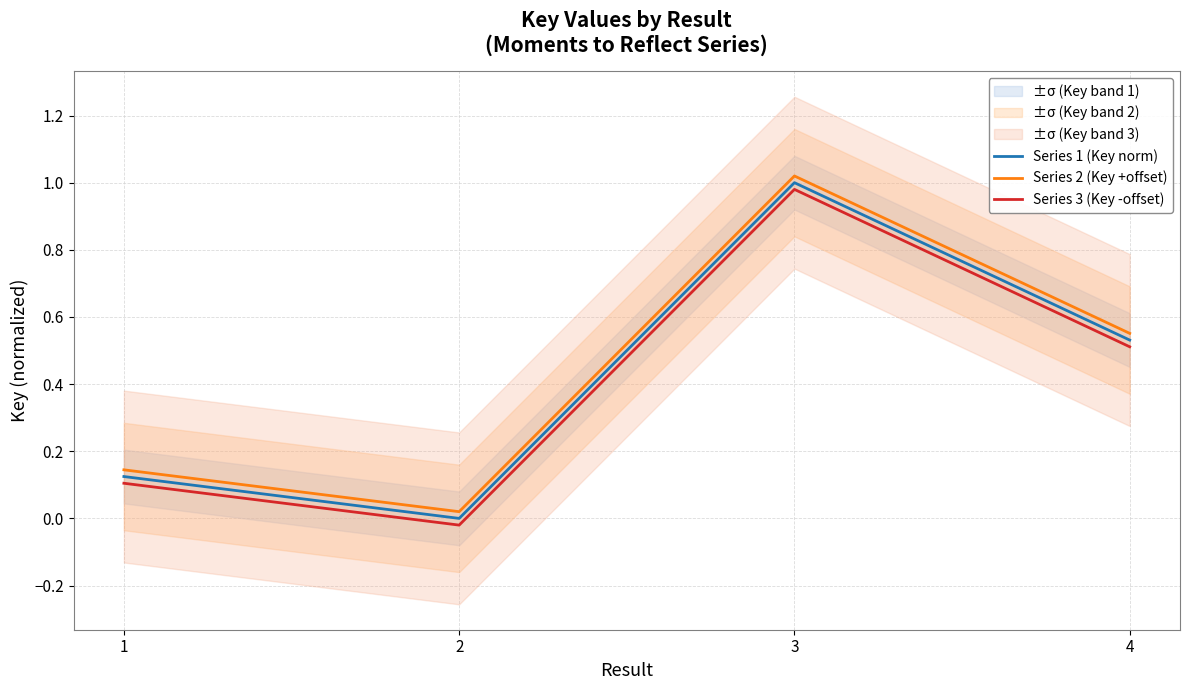

True or false: Series 2 (Key +offset) and Series 1 (Key norm) cross at least once.

False